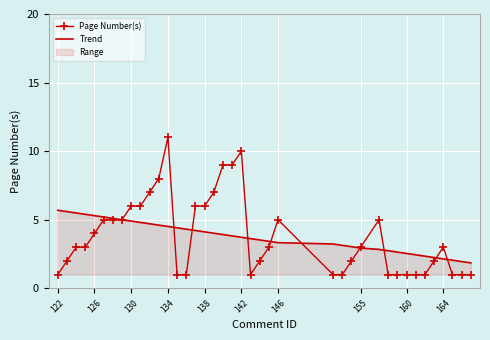

What is the maximum value for Page Number(s)?

11.0